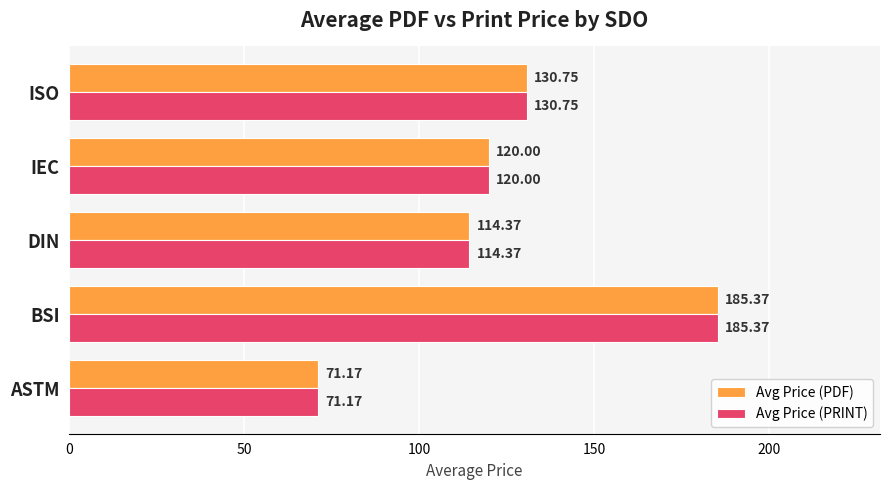

At which category is the sum across all series the highest?

BSI